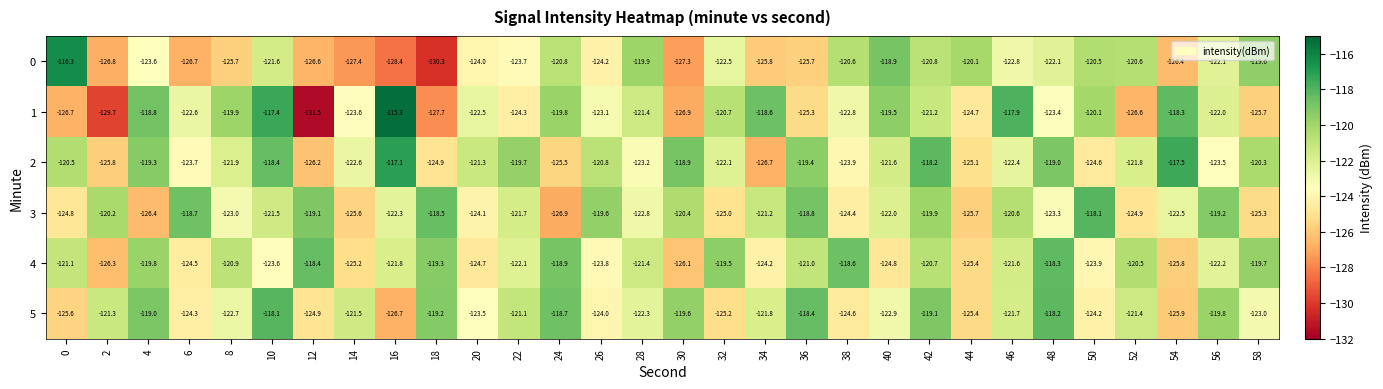

What is the sum of all 1 values?

-3678.0